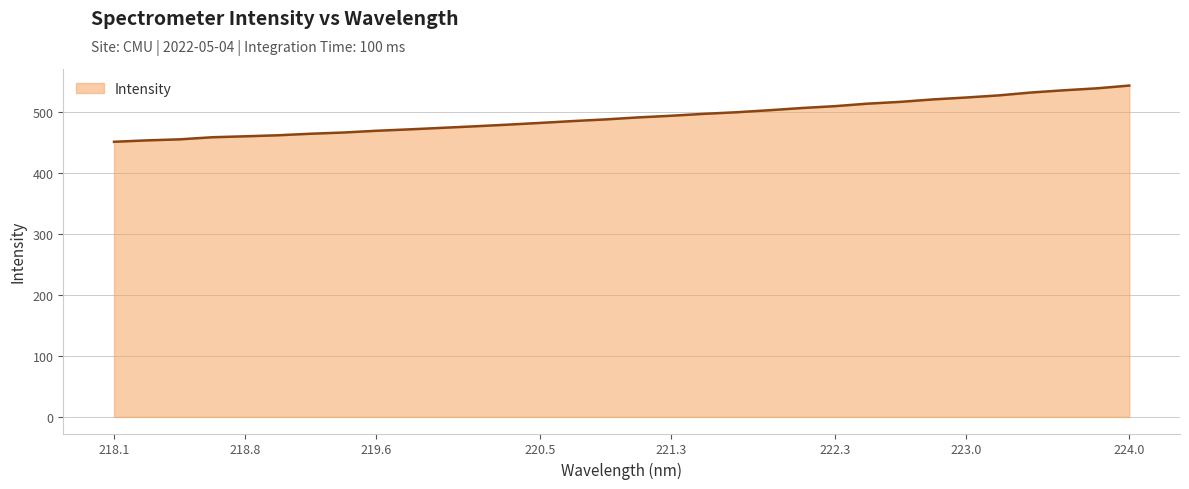

What is the smallest value displayed?

451.6